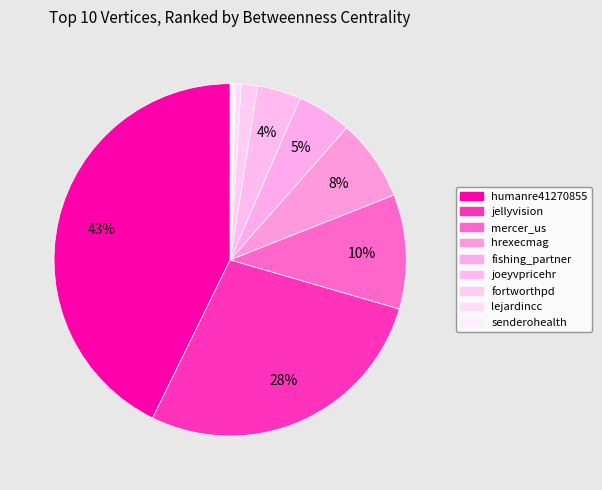

How many segments does this pie chart have?

9